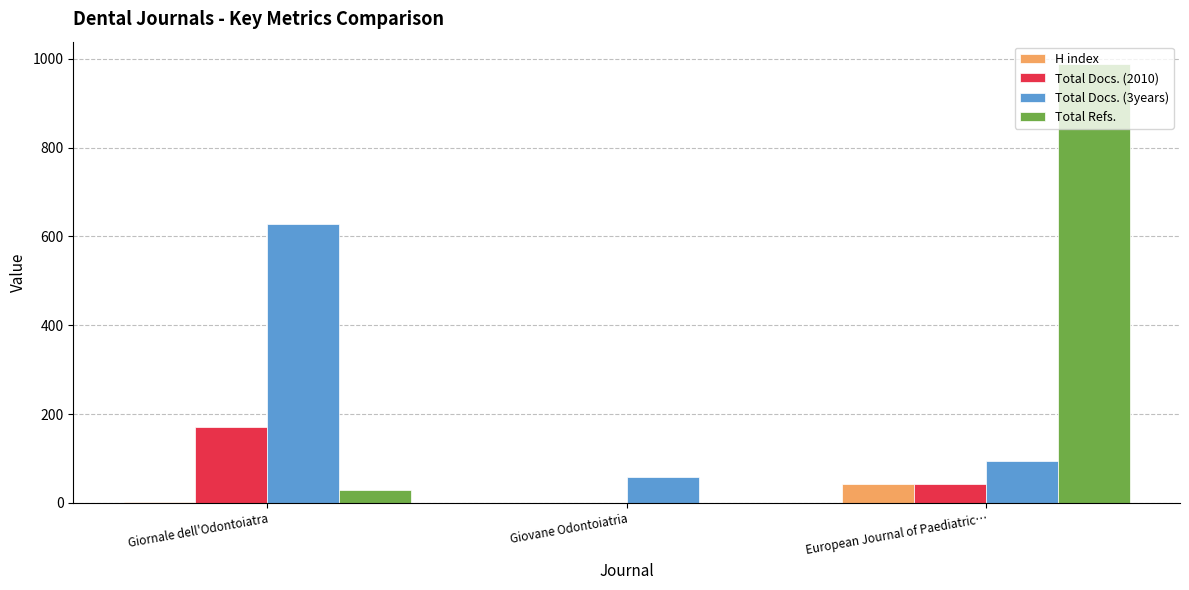

Which category has the highest value in the Total Docs. (3years) series?

Giornale dell'Odontoiatra